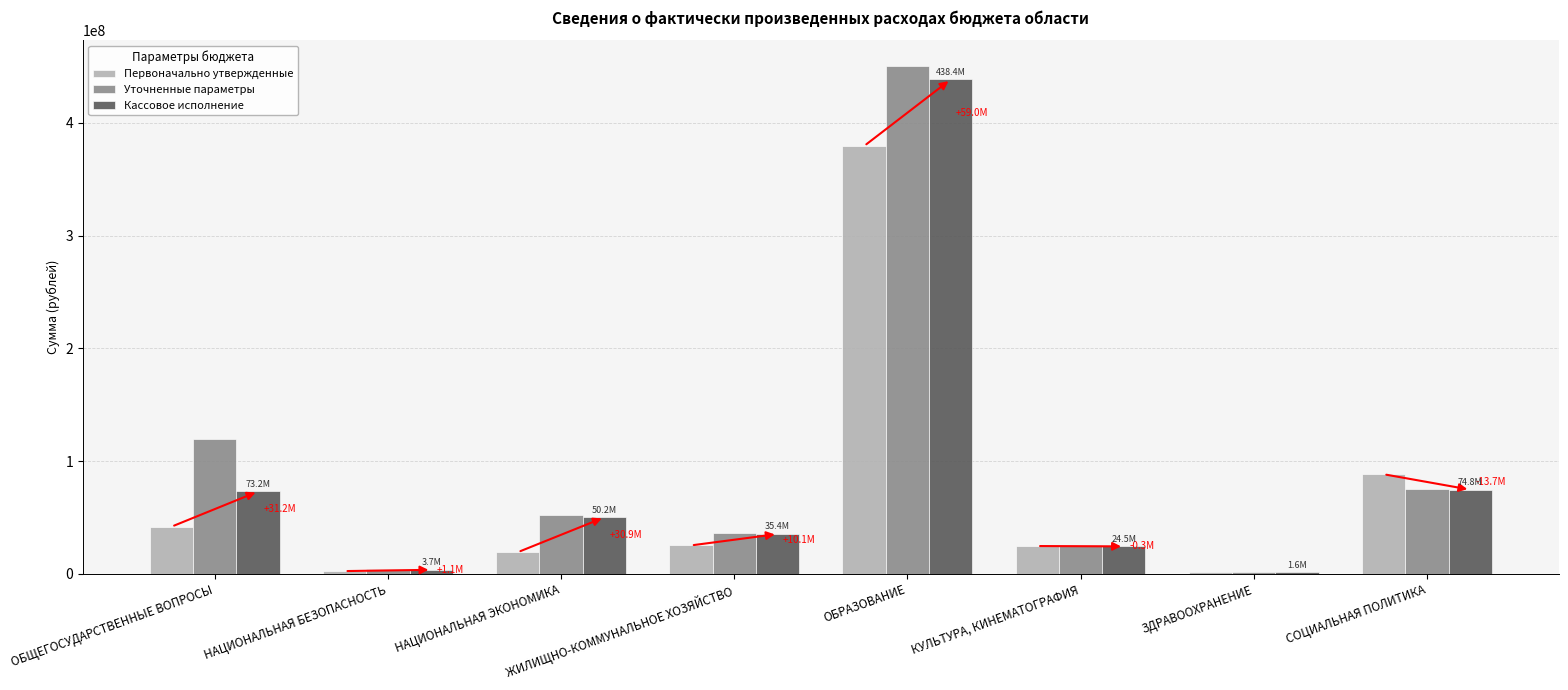

Between ЖИЛИЩНО-КОММУНАЛЬНОЕ ХОЗЯЙСТВО and ЗДРАВООХРАНЕНИЕ, which series saw the biggest shift?

Уточненные параметры